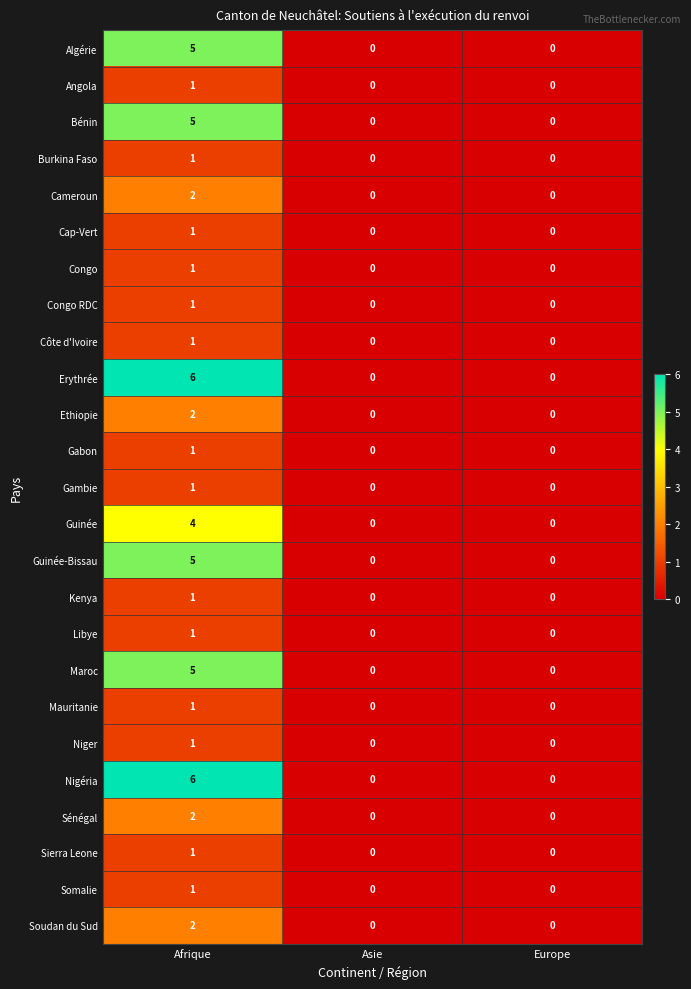

Is it true that Libye equals 0 at Europe?

True